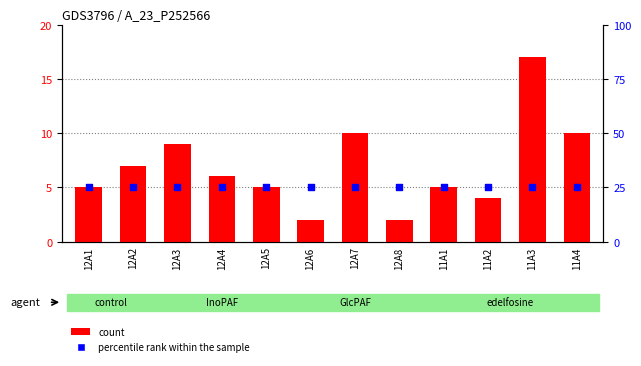

What are all the series names shown in the legend?

count, percentile rank within the sample